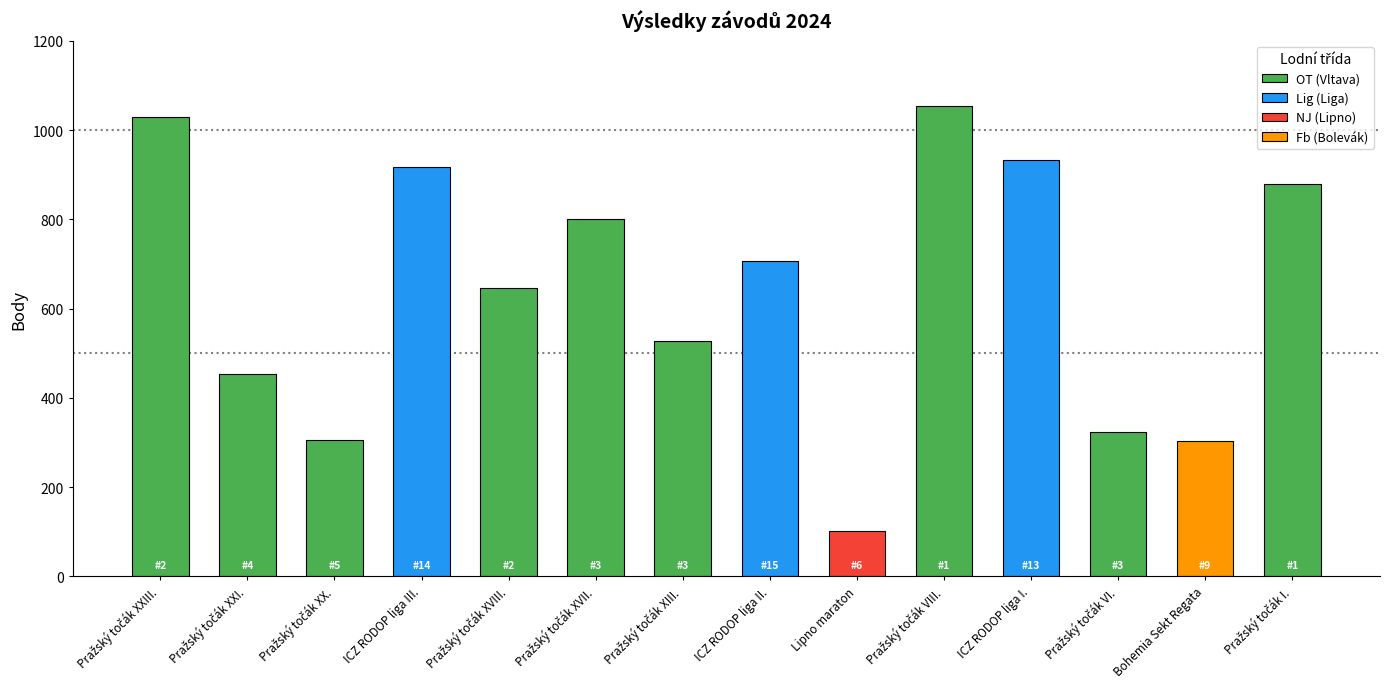

Which category has the lowest value in the Pořadí series?

Pražský točák VIII.